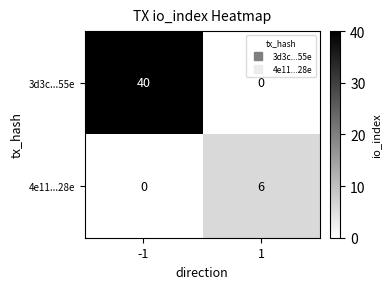

Which series has the largest total across all categories?

3d3c...55e